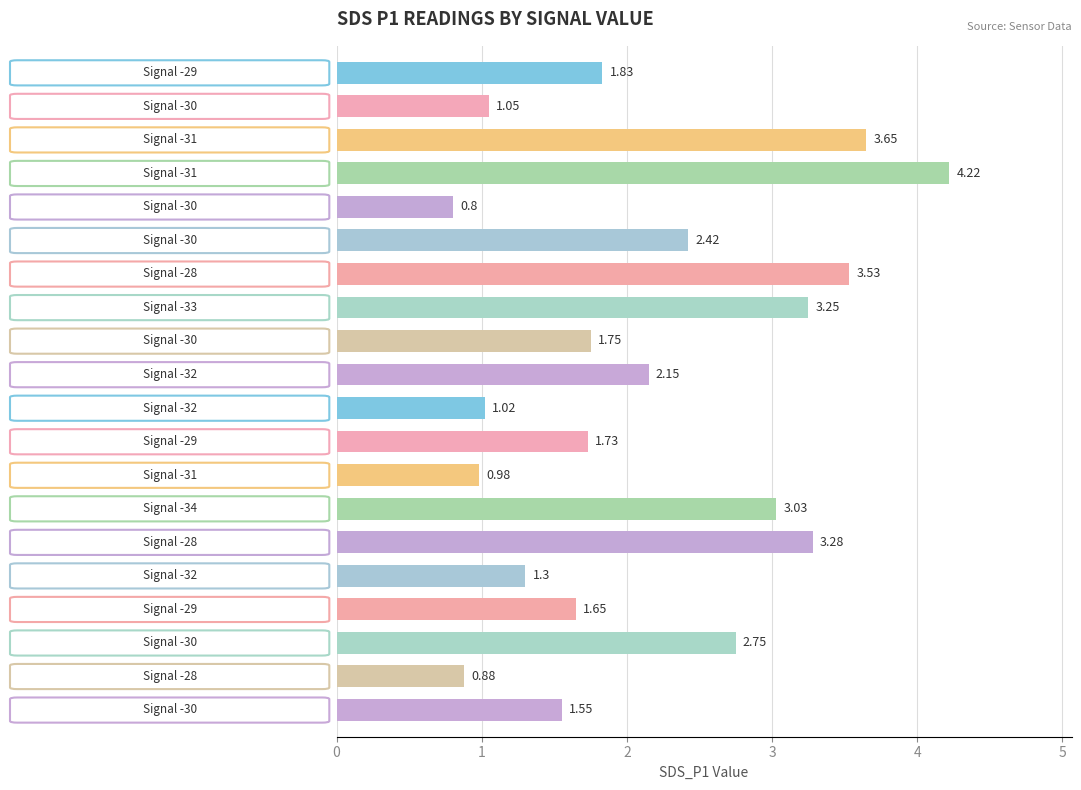

What is the difference between the maximum and minimum values?

3.4